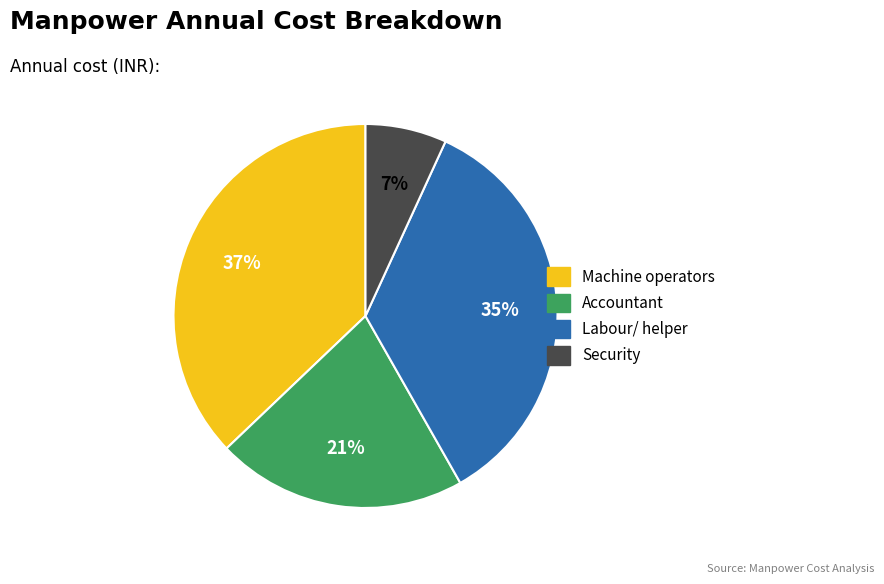

Is it true that Machine operators is 28% of the pie?

False